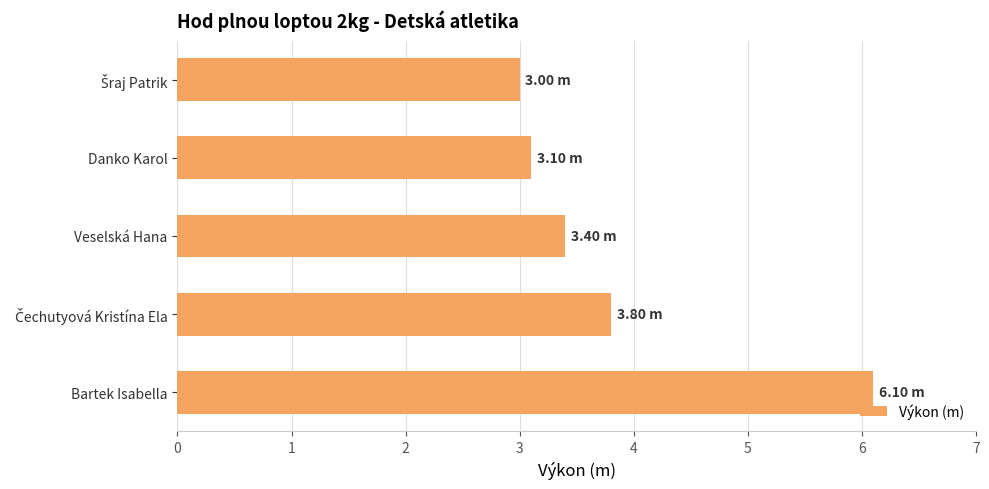

What is the change in value from Bartek Isabella to Danko Karol?

-3.0